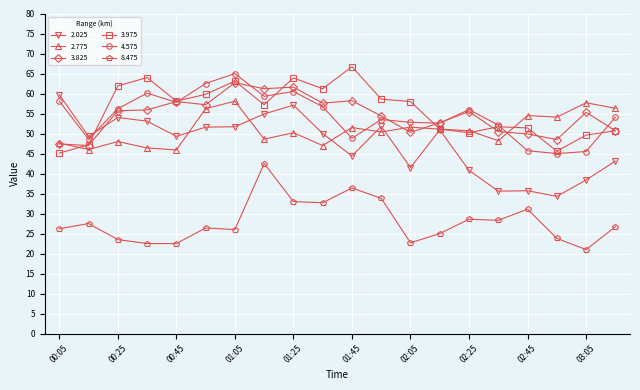

What are all the series names shown in the legend?

2.025, 2.775, 3.825, 3.975, 4.575, 8.475